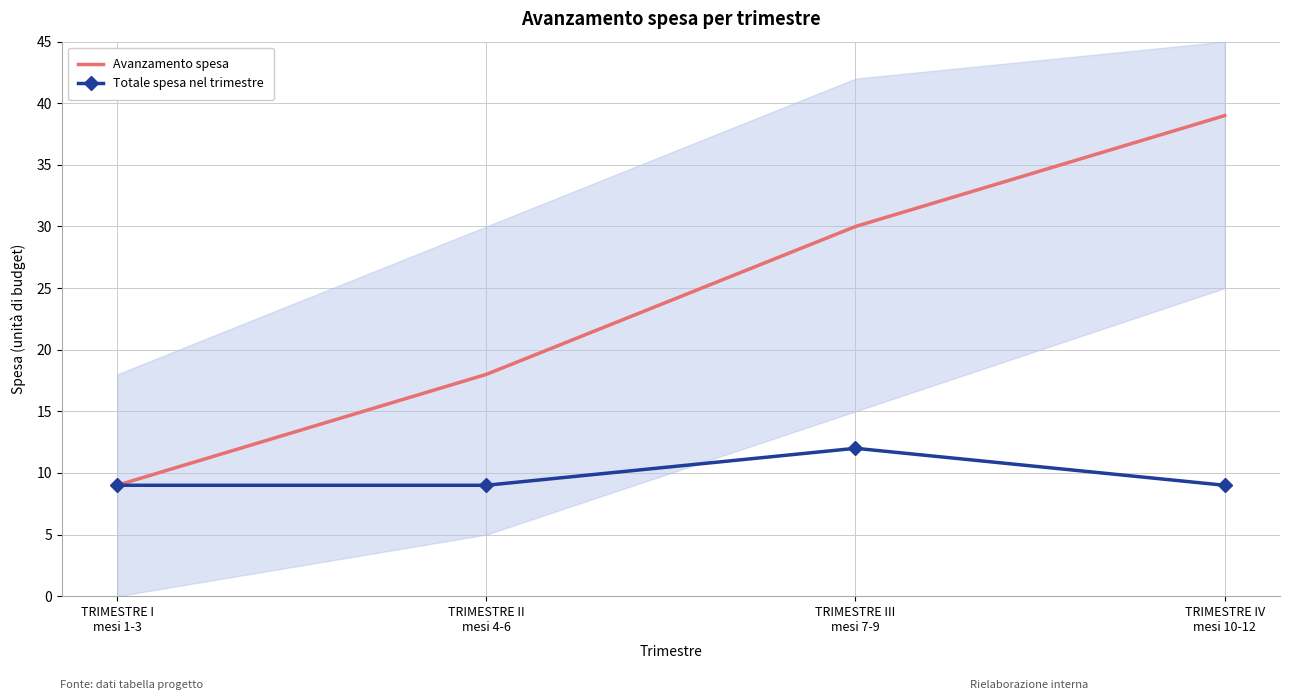

Reading left to right, extract all data points from this chart.

Avanzamento spesa: 9	18	30	39
Totale spesa nel trimestre: 9	9	12	9